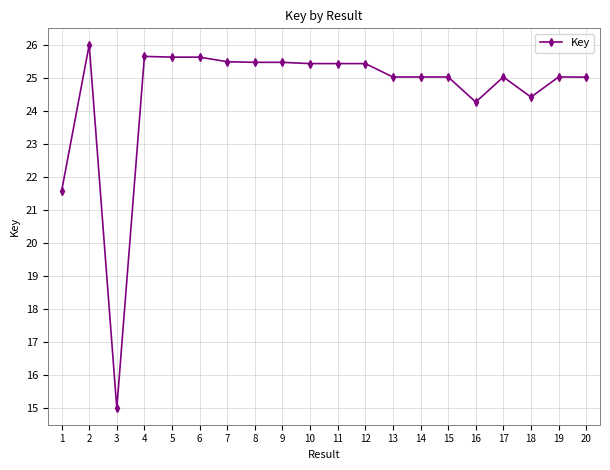

What is the difference between the maximum and minimum values?

11.0